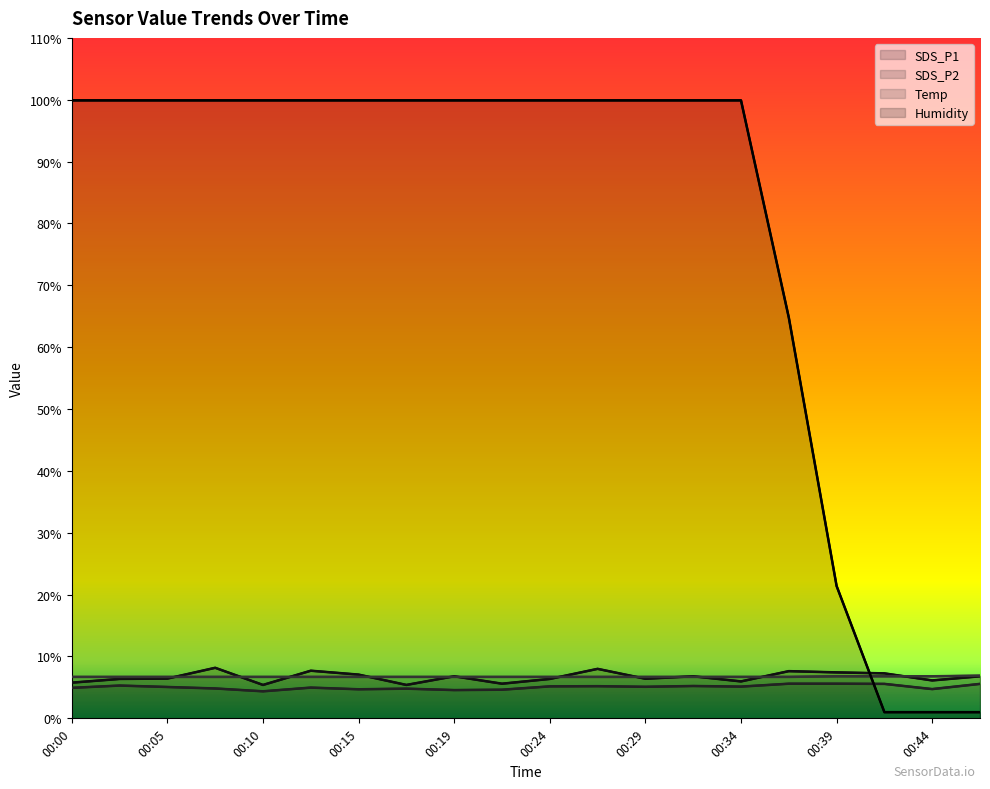

How many lines are shown in the chart?

4